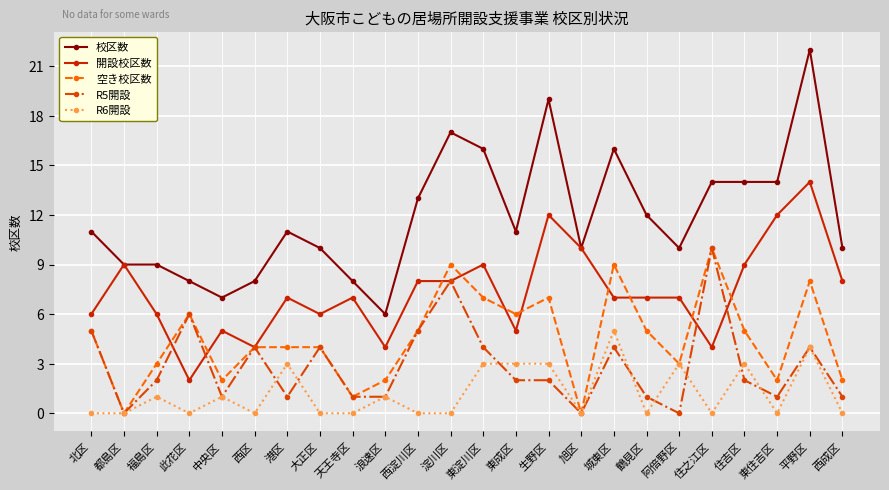

How many categories are shown in the chart?

24